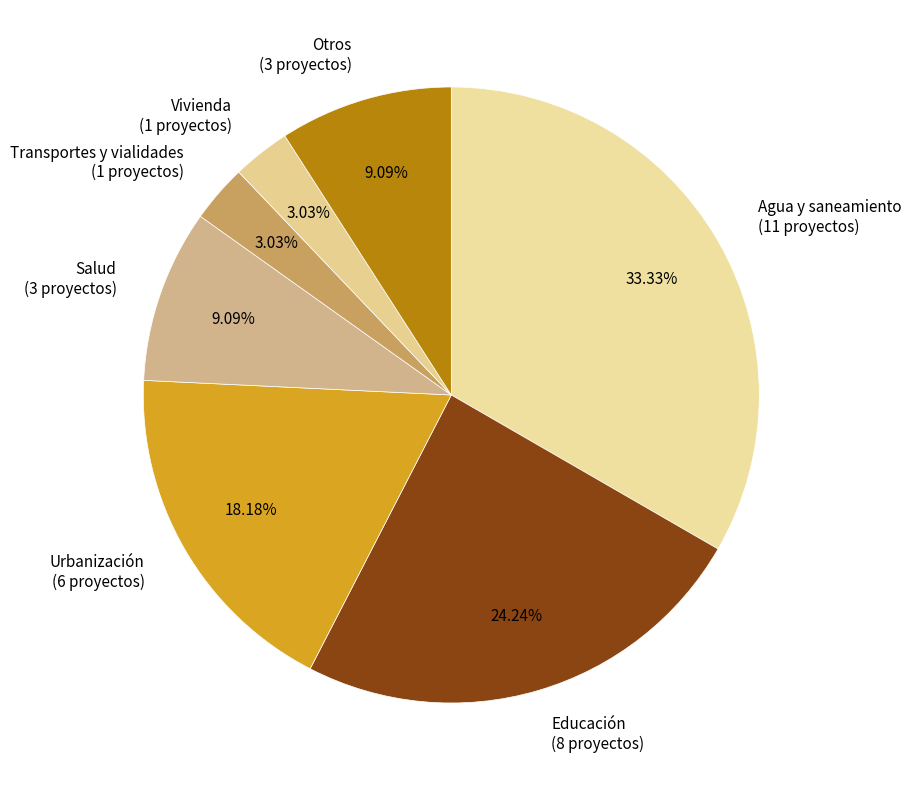

What percentage do Otros and Salud together represent?

18.2%